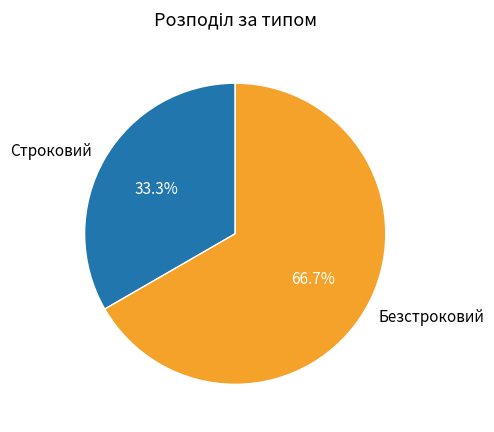

To the nearest percent, what is the difference between the largest and smallest slice percentages?

33%